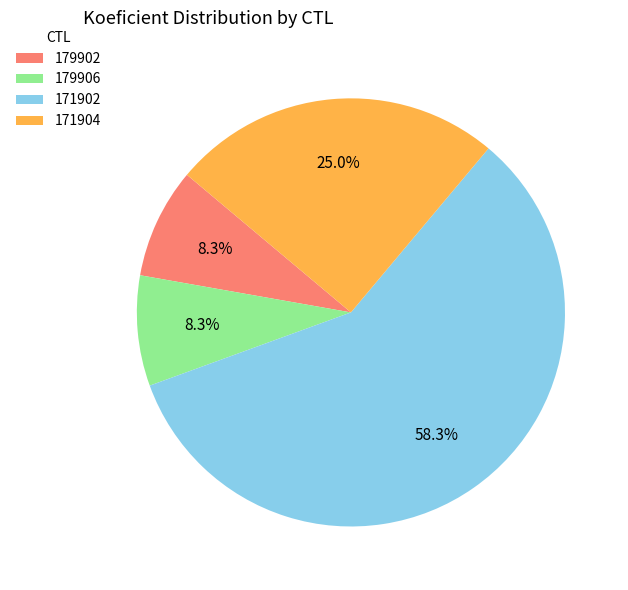

To the nearest percent, what is the average slice percentage?

25%